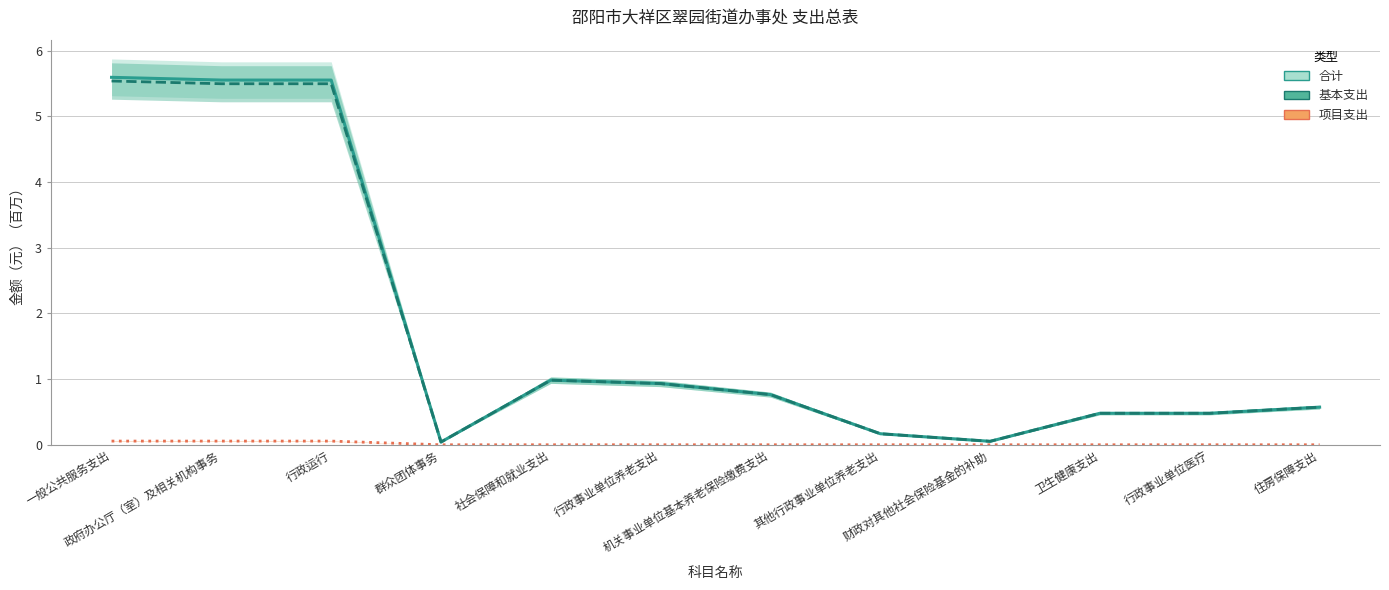

Reading left to right, list all the values displayed in this chart.

合计: 一般公共服务支出=5.6	政府办公厅（室）及相关机构事务=5.6	行政运行=5.6	群众团体事务=0.0	社会保障和就业支出=1.0	行政事业单位养老支出=0.9	机关事业单位基本养老保险缴费支出=0.8	其他行政事业单位养老支出=0.2	财政对其他社会保险基金的补助=0.1	卫生健康支出=0.5	行政事业单位医疗=0.5	住房保障支出=0.6
基本支出: 一般公共服务支出=5.5	政府办公厅（室）及相关机构事务=5.5	行政运行=5.5	群众团体事务=0.0	社会保障和就业支出=1.0	行政事业单位养老支出=0.9	机关事业单位基本养老保险缴费支出=0.8	其他行政事业单位养老支出=0.2	财政对其他社会保险基金的补助=0.1	卫生健康支出=0.5	行政事业单位医疗=0.5	住房保障支出=0.6
项目支出: 一般公共服务支出=0.1	政府办公厅（室）及相关机构事务=0.1	行政运行=0.1	群众团体事务=0.0	社会保障和就业支出=0.0	行政事业单位养老支出=0.0	机关事业单位基本养老保险缴费支出=0.0	其他行政事业单位养老支出=0.0	财政对其他社会保险基金的补助=0.0	卫生健康支出=0.0	行政事业单位医疗=0.0	住房保障支出=0.0